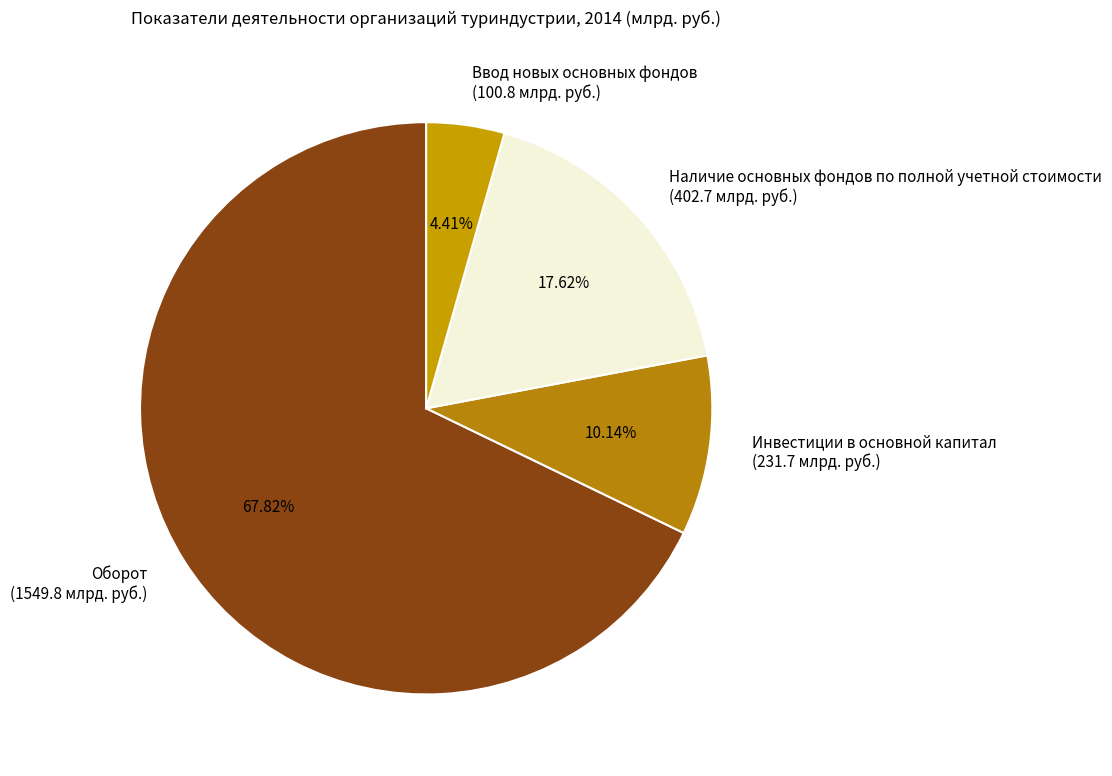

To the nearest percent, what percentage of the pie is Ввод новых основных фондов?

4%